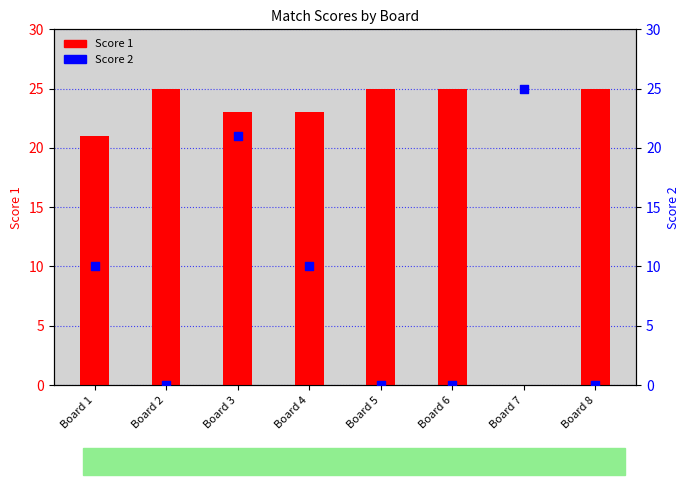

What is the total value across all series at Board 8?

25